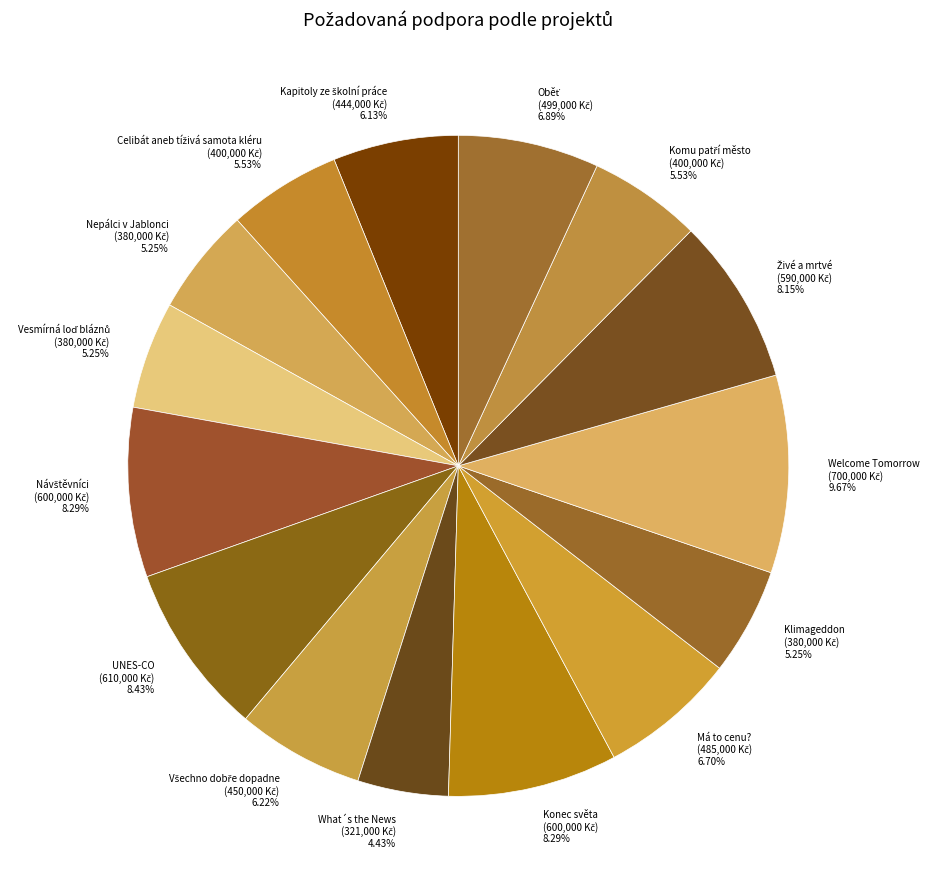

To the nearest percent, what is the difference between the largest and smallest slice percentages?

5%